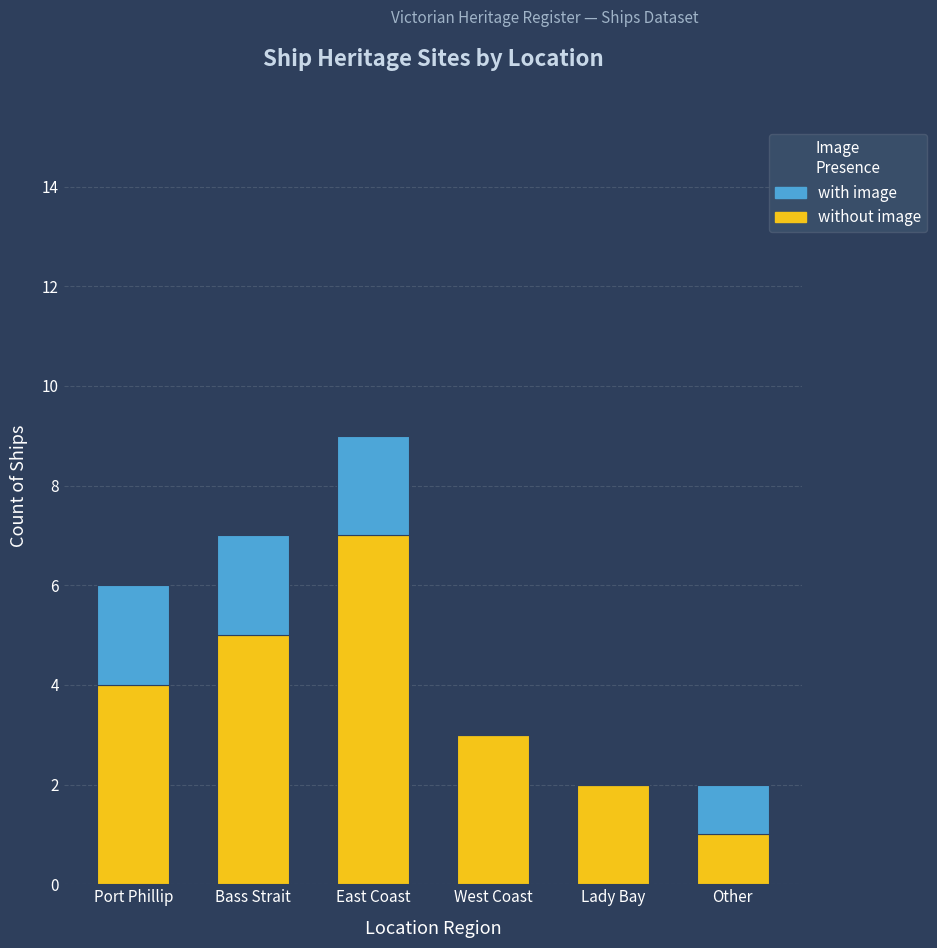

At which category is the sum across all series the highest?

East Coast